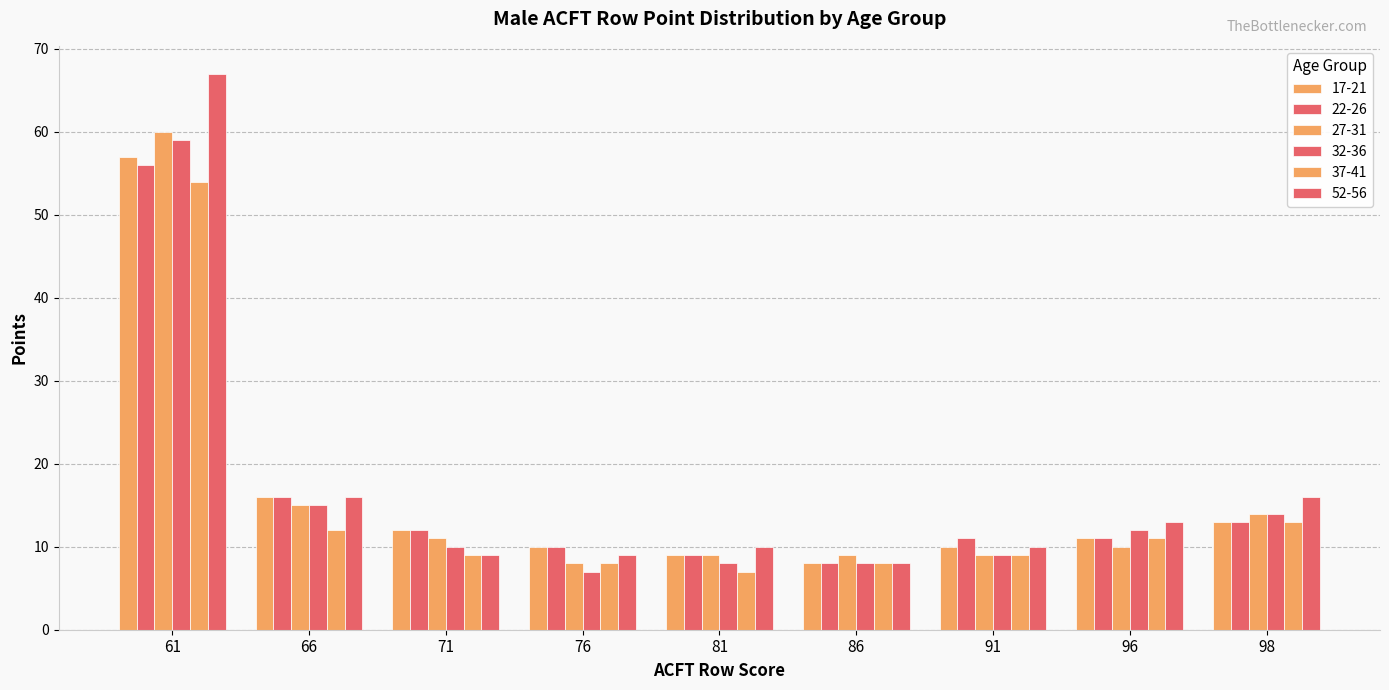

The 27-31 series shows 5 at 86. True or false?

False